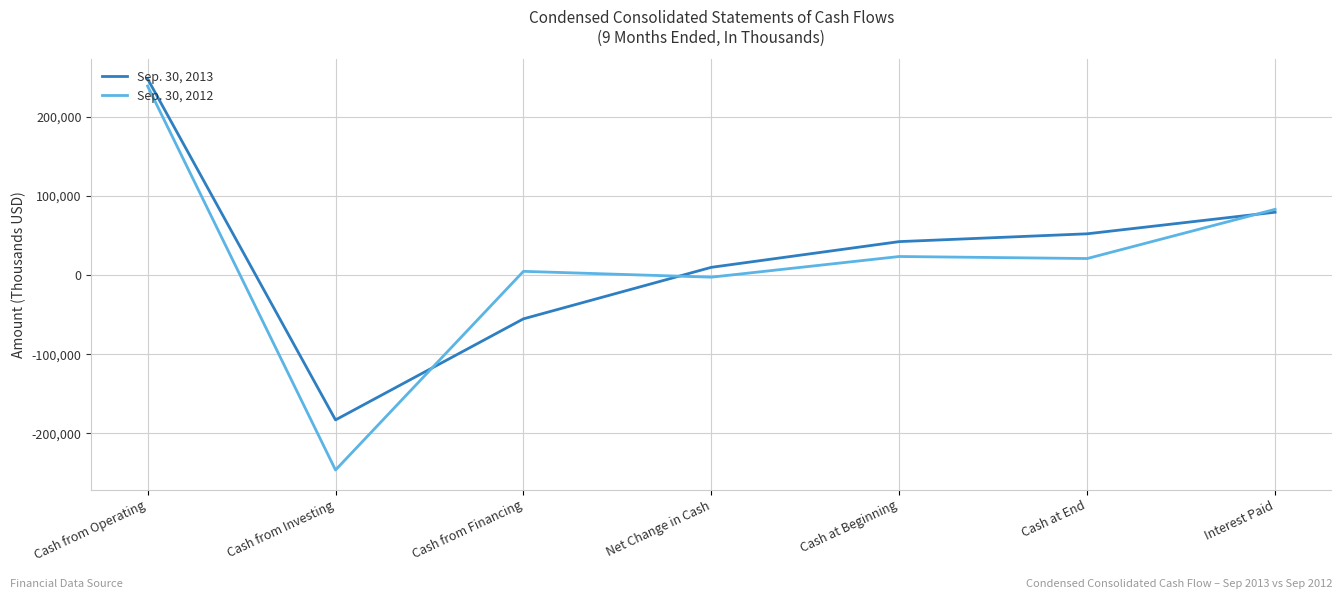

What is the spread (max minus min) of values at Cash from Operating?

9168